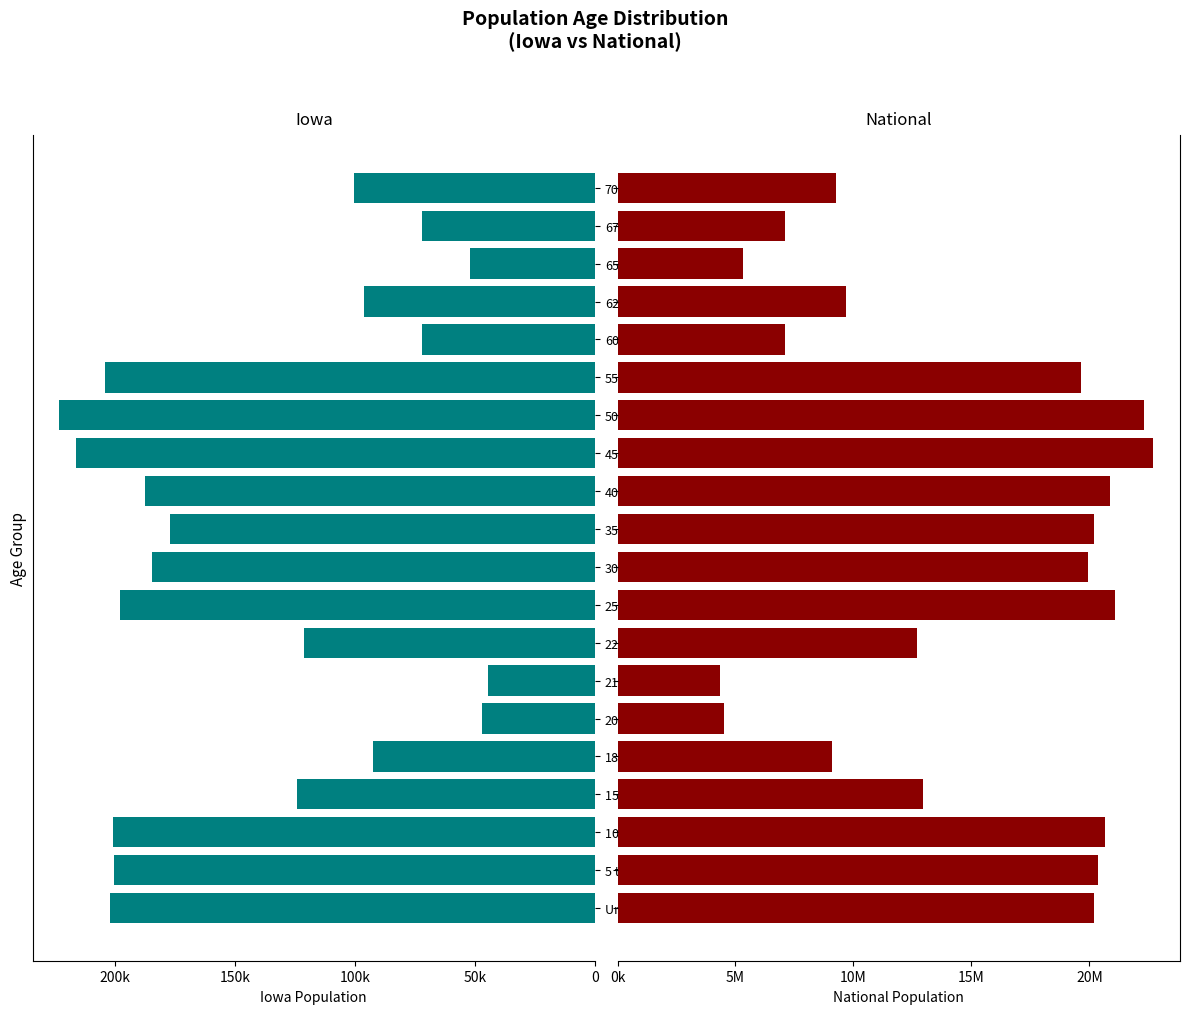

Rank the series by their maximum value, from lowest to highest.

Iowa, National